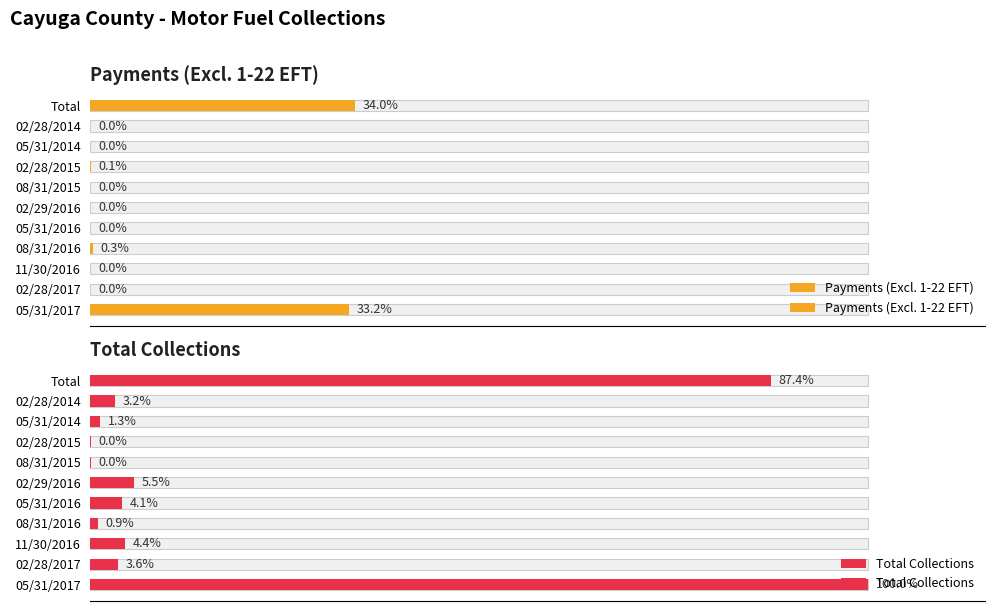

List the series in order of their overall mean, highest first.

Total Collections, Payments (Excl. 1-22 EFT)